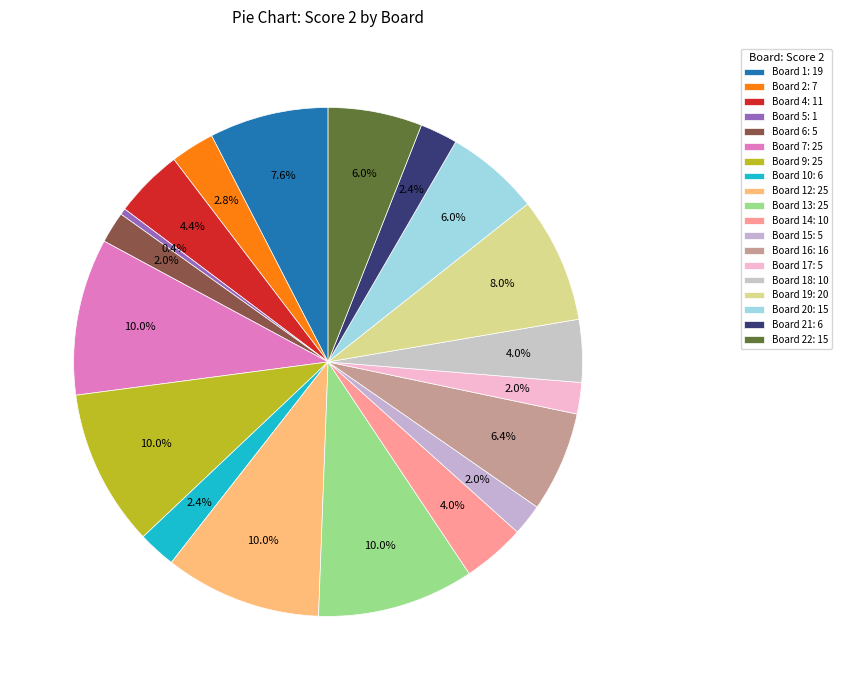

To the nearest percent, what is the difference between the largest and smallest slice percentages?

10%